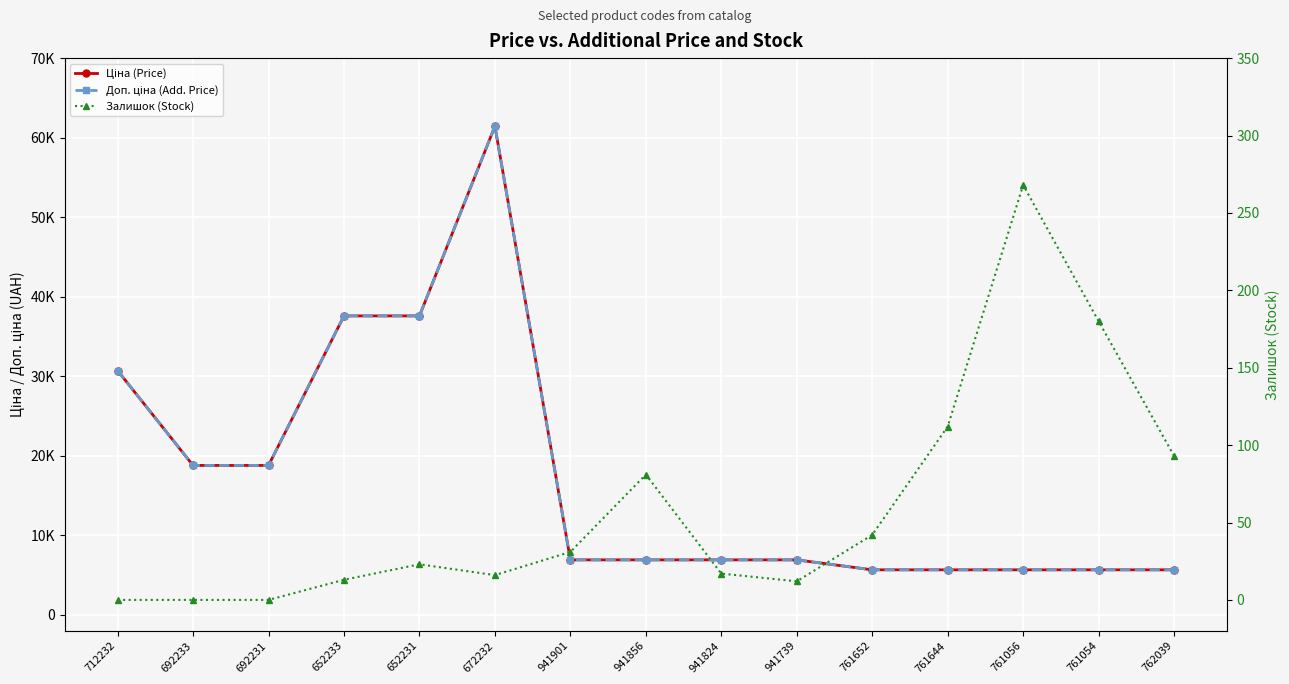

Is it true that Ціна (Price) equals 54454.2 at 712232?

False